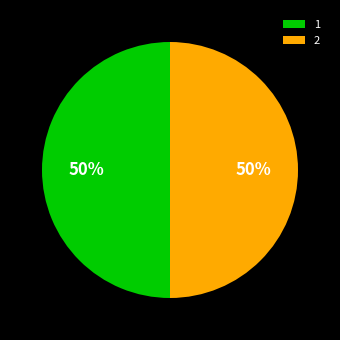

True or false: 1 accounts for 40% of the total.

False